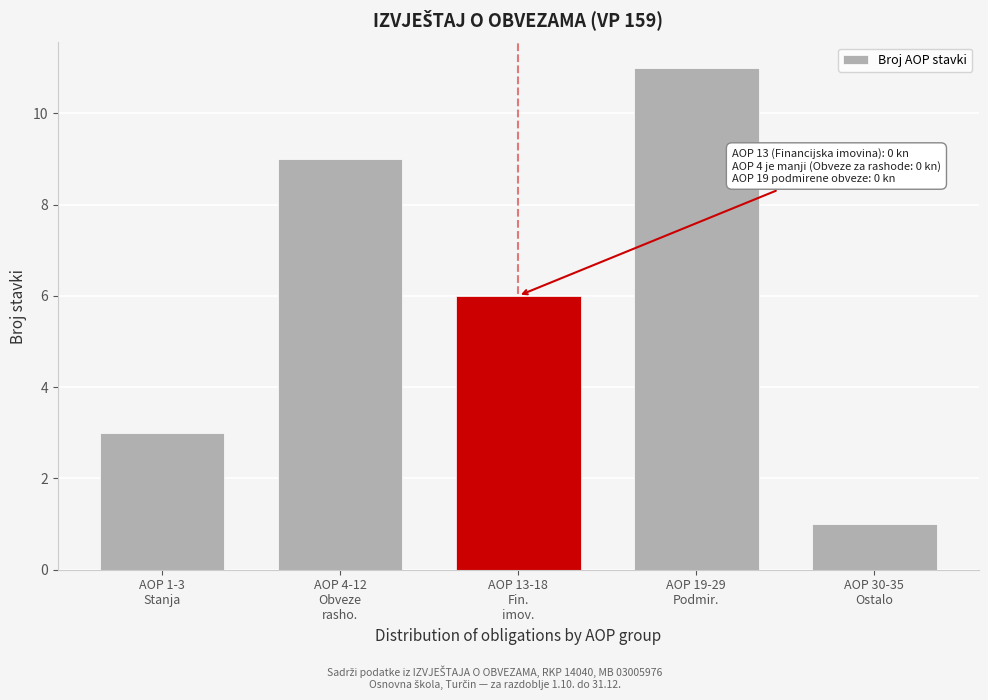

Reading left to right, what are all the values shown in this chart?

3	9	6	11	1